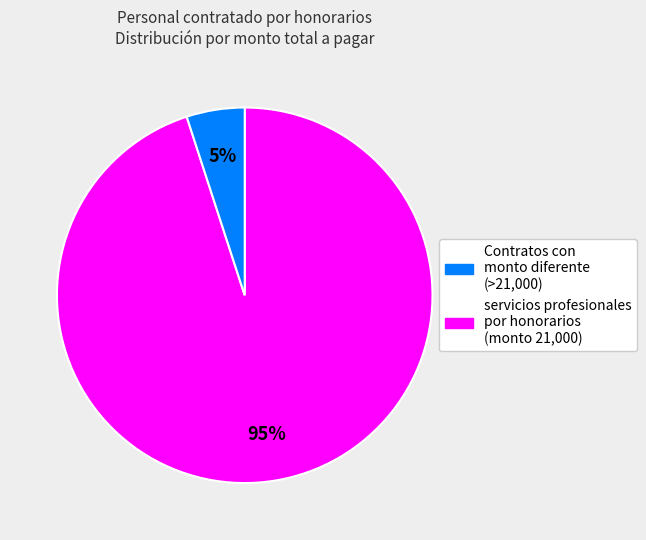

To the nearest percent, what is the average slice percentage?

50%